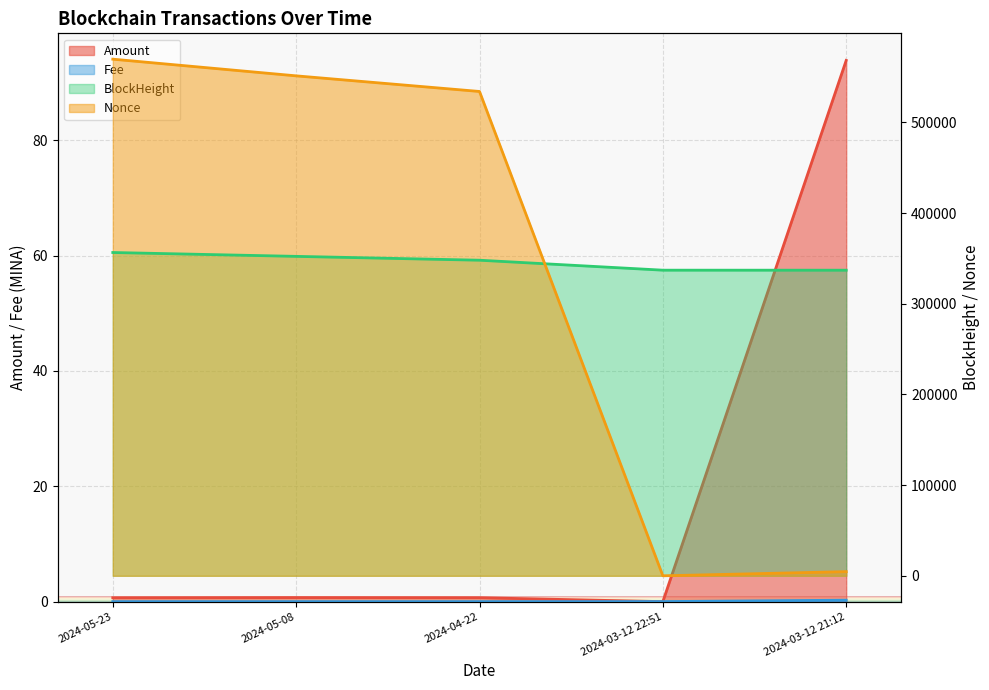

What is the sum of the BlockHeight values at 2024-04-22 and 2024-05-08?

700168.0